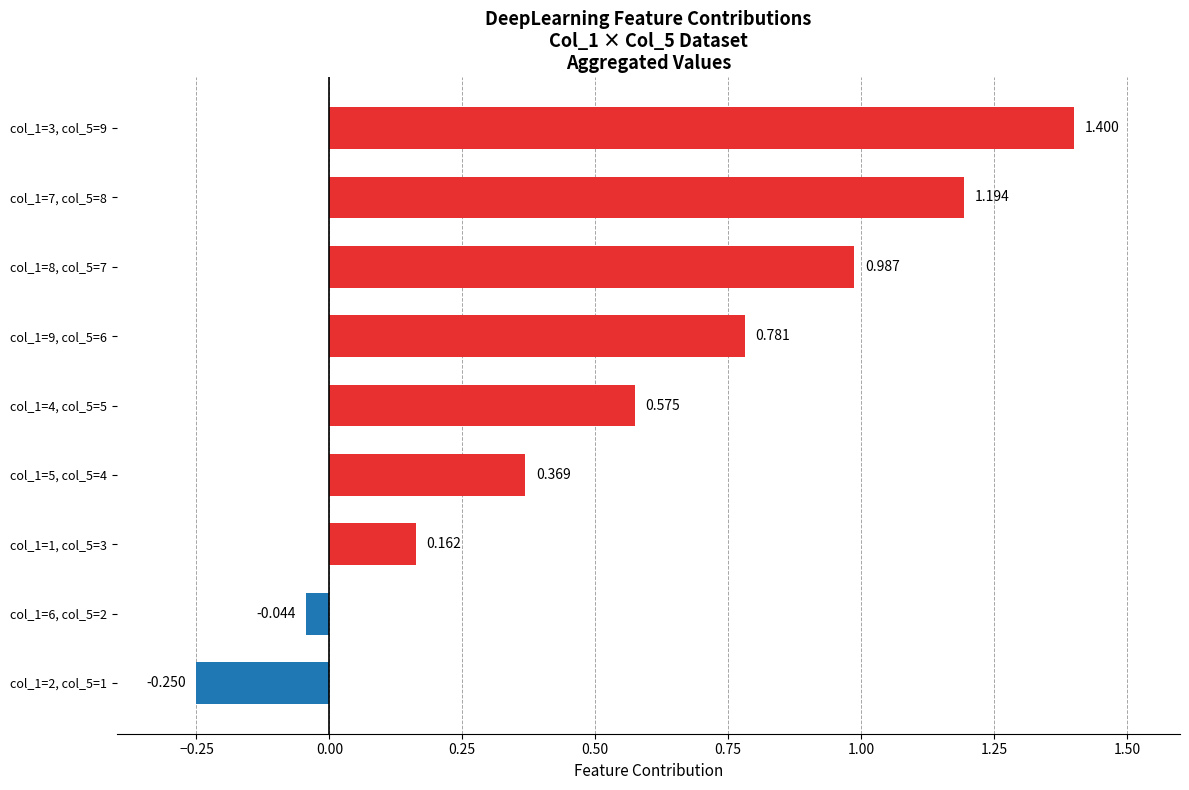

How many bars are there in total?

9